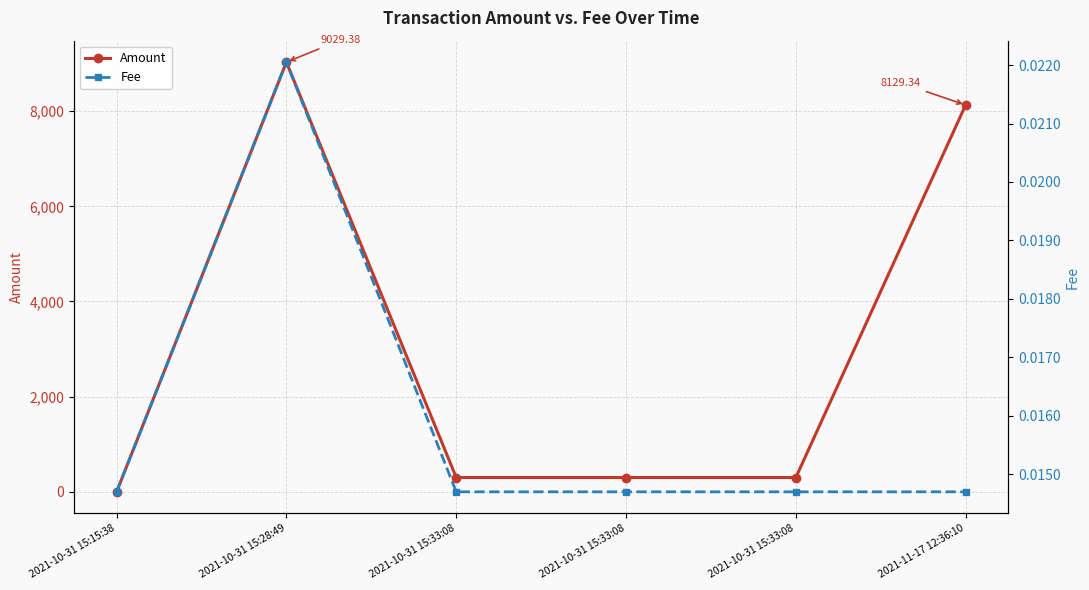

List the labels in order of Fee value, smallest first.

2021-10-31 15:15:38, 2021-10-31 15:33:08, 2021-10-31 15:33:08, 2021-10-31 15:33:08, 2021-11-17 12:36:10, 2021-10-31 15:28:49